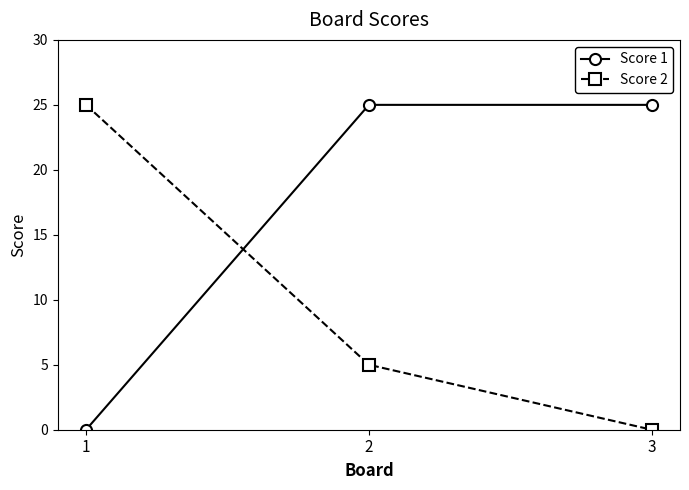

Reading left to right, list all the values displayed in this chart.

Score 1: 0	25	25
Score 2: 25	5	0